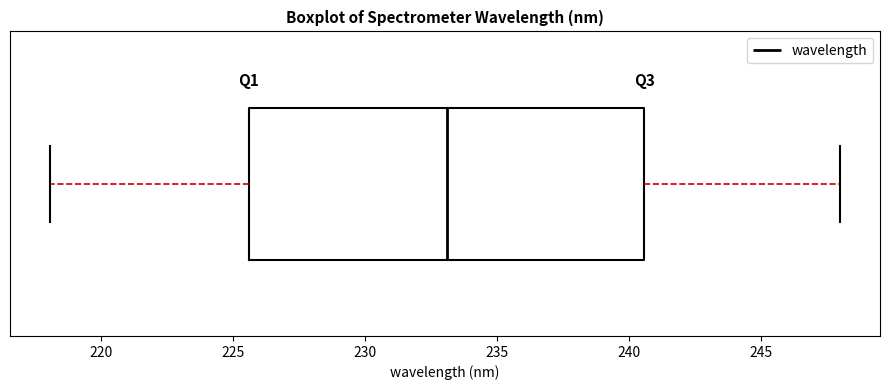

Read this box plot against the x-axis: the position of the median line, the range covered by the box, and the ends of both whiskers. The values are not printed on the chart, so give them approximately, as read against the axis.

median 233.0, box 225.5 to 240.5, whiskers 218.0 to 248.0